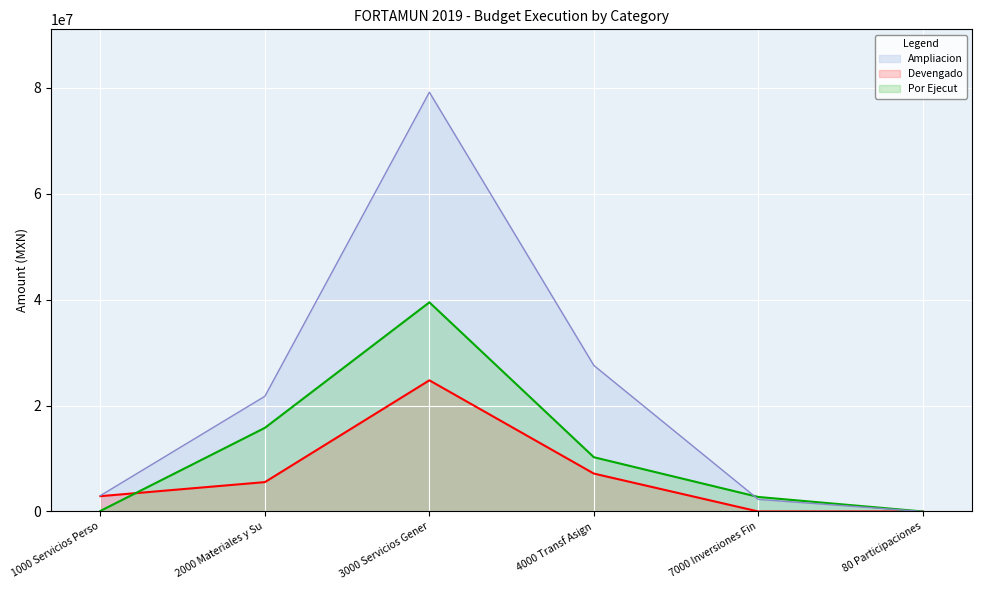

Rank the categories by Devengado value from lowest to highest.

7000 Inversiones Fin, 80 Participaciones, 1000 Servicios Perso, 2000 Materiales y Su, 4000 Transf Asign, 3000 Servicios Gener